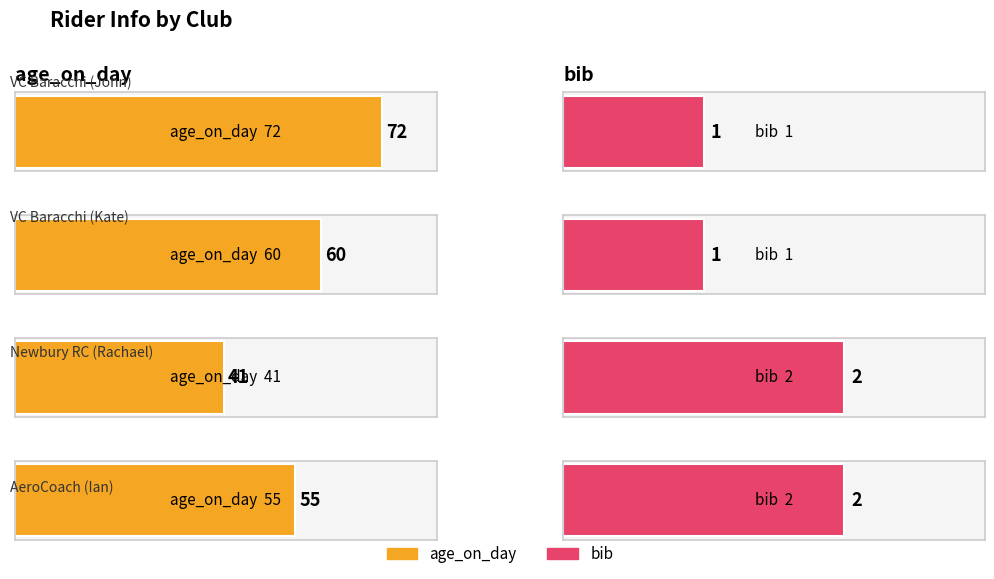

What are all the series names shown in the legend?

age_on_day, bib